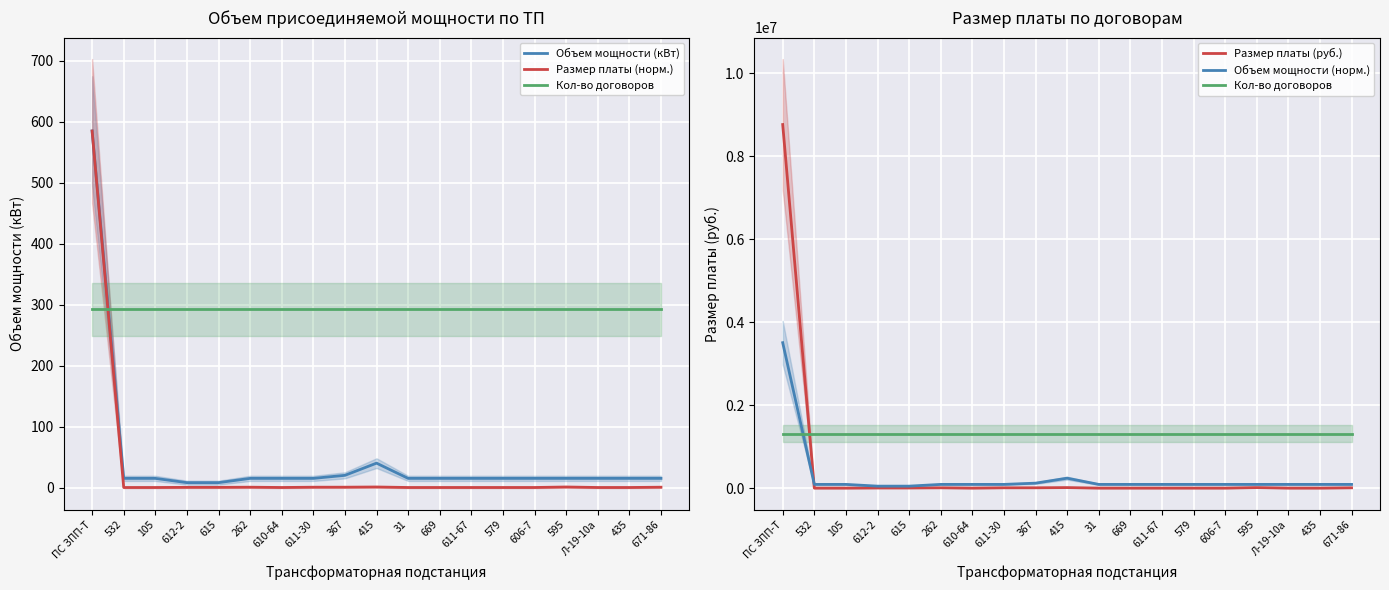

What position from the left is 367?

9